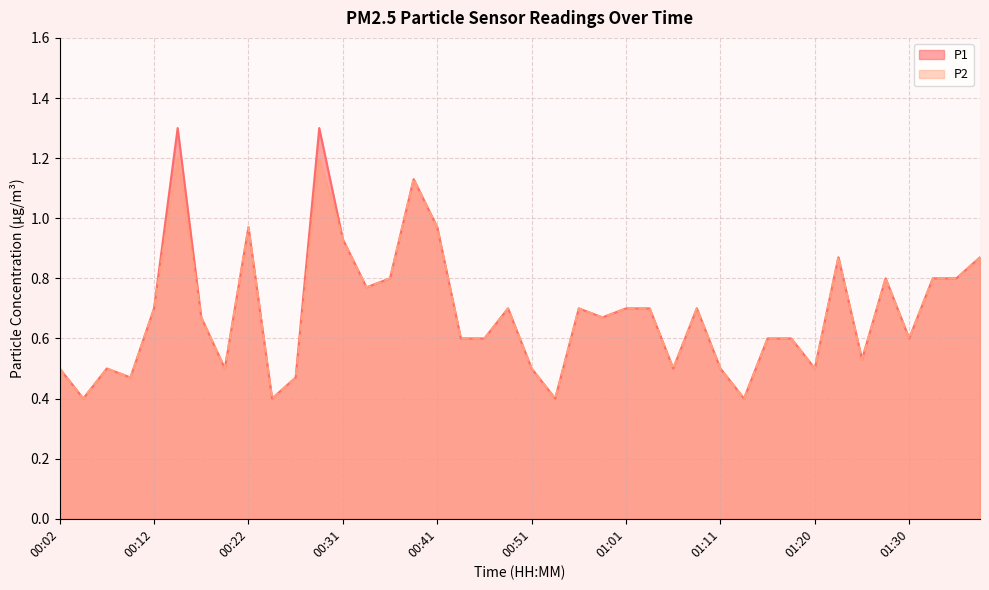

True or false: P1 has a value of 1.0 at 01:08.

False